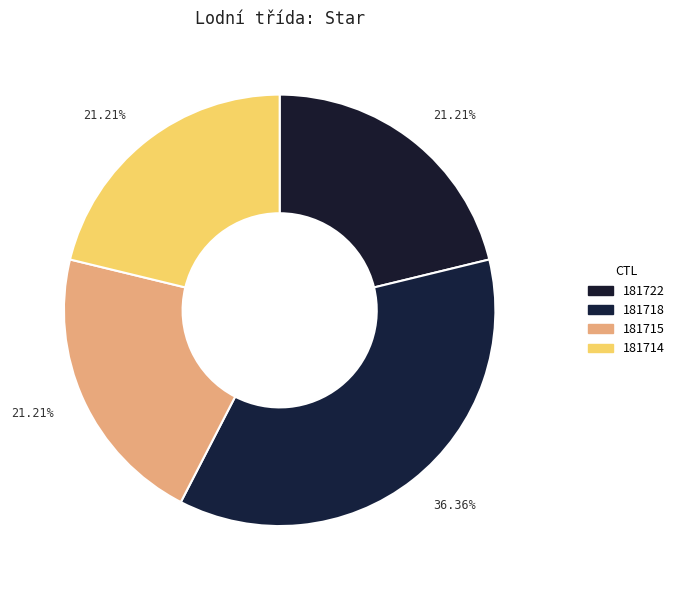

True or false: 181714 accounts for 21% of the total.

True